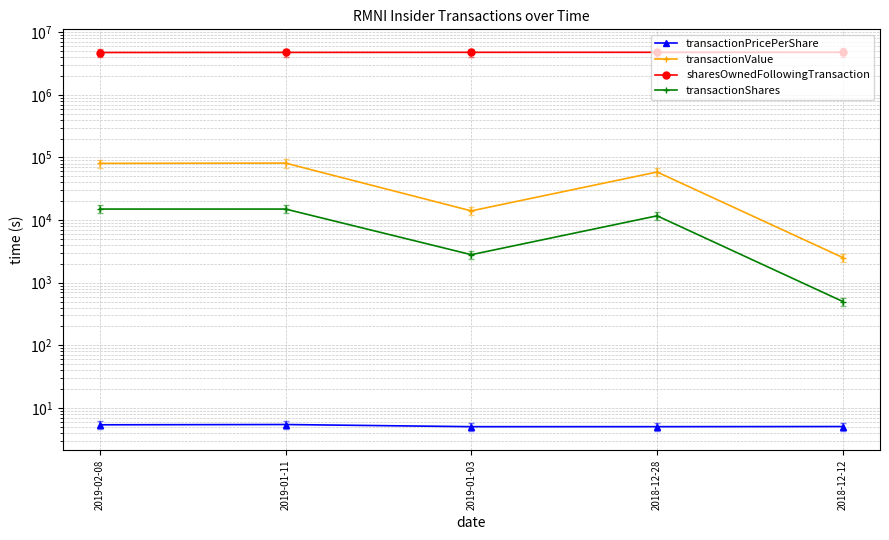

Which series has the largest range (max minus min)?

transactionValue